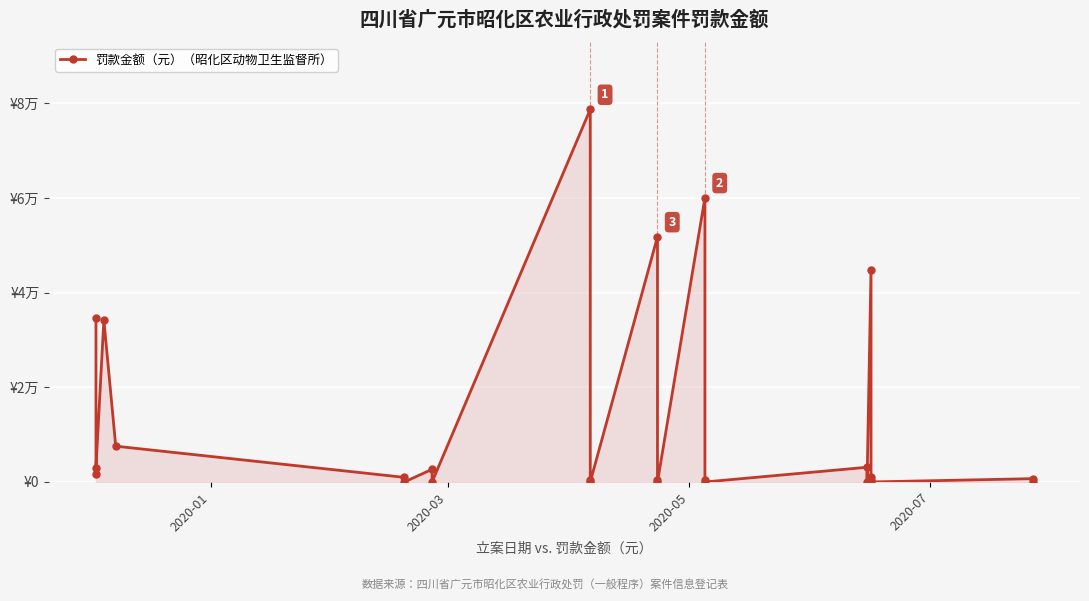

At which label does the data first exceed 970?

2020-01